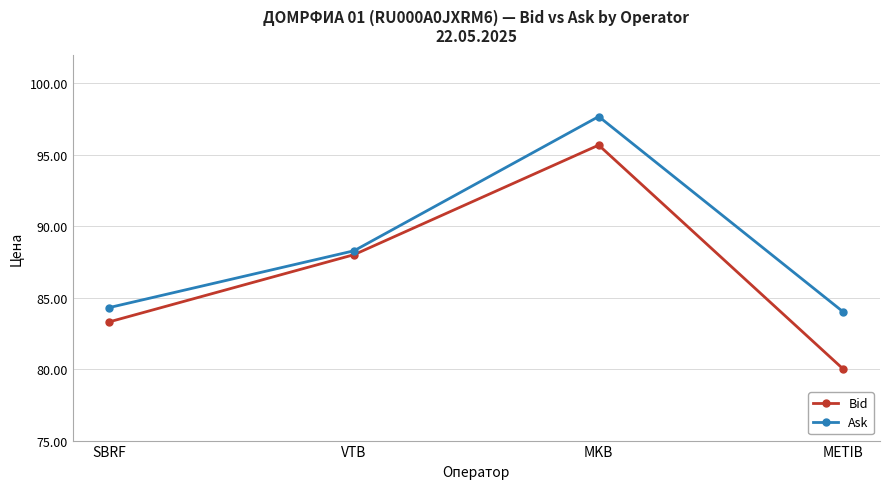

How many lines are shown in the chart?

2